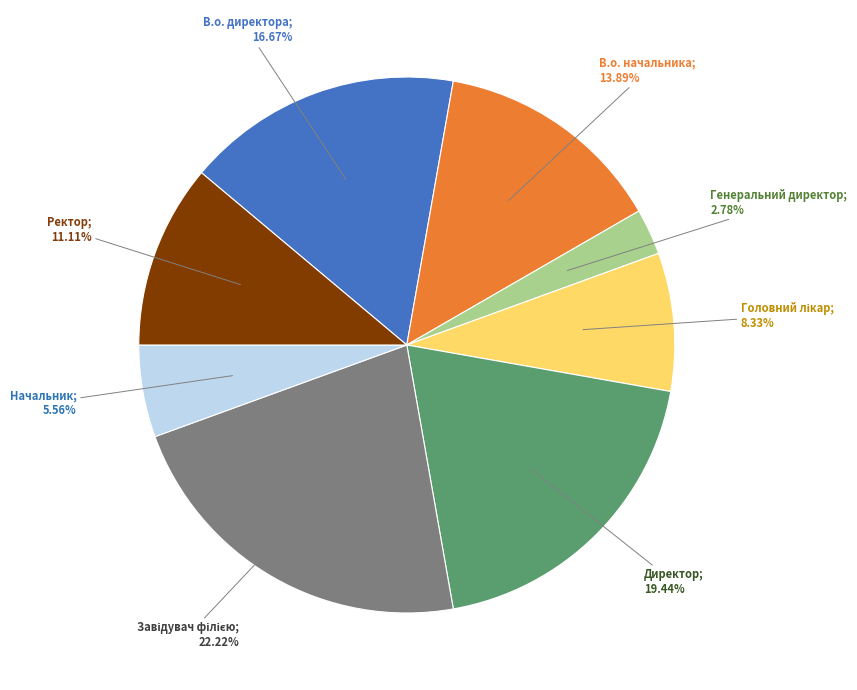

Is there a majority slice in this chart?

No